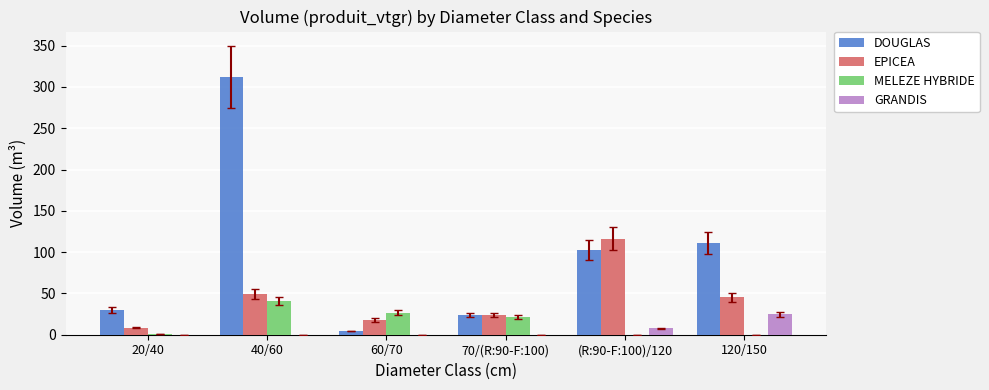

At which category is the sum across all series the highest?

40/60